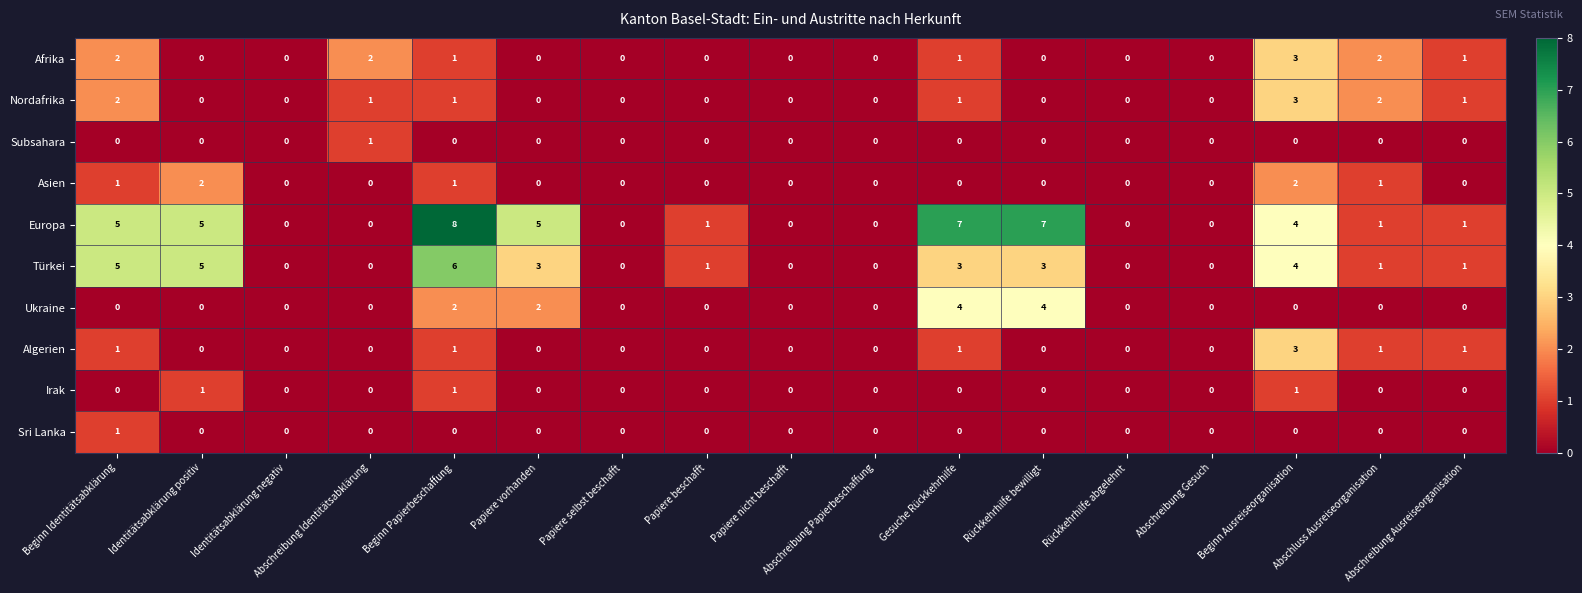

Is the value of Subsahara at Papiere nicht beschafft greater than the value of Europa at Identitätsabklärung positiv?

No